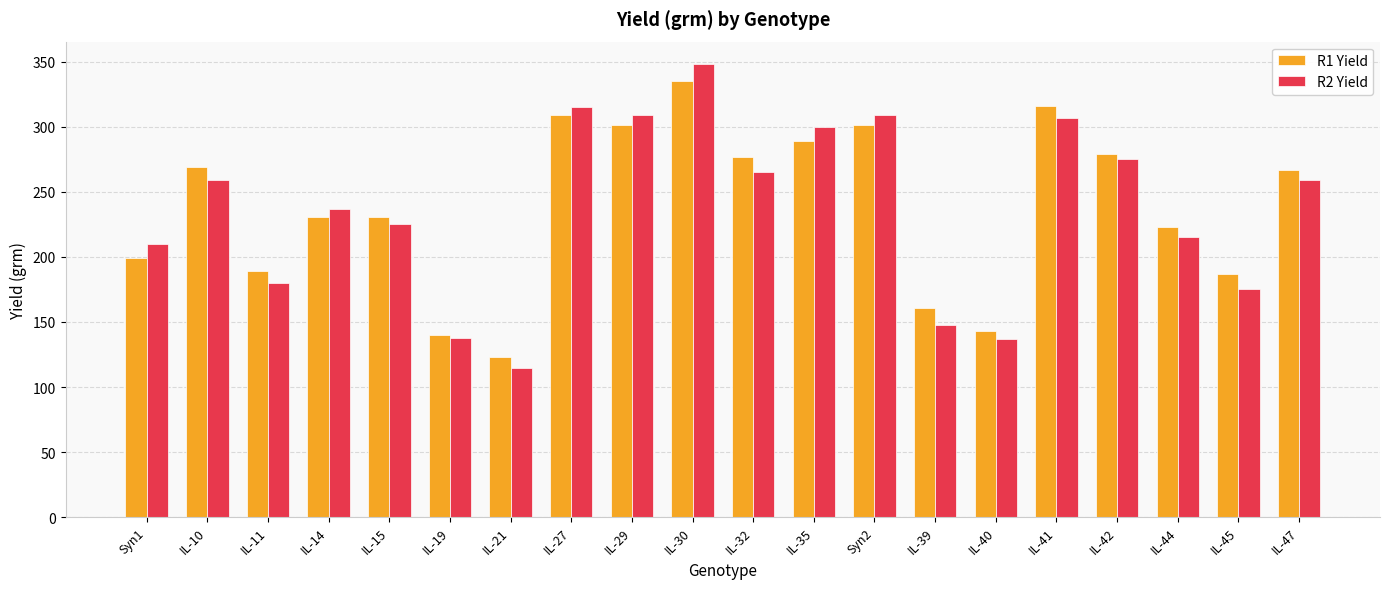

Are the bars grouped side by side (vs. stacked)?

Yes